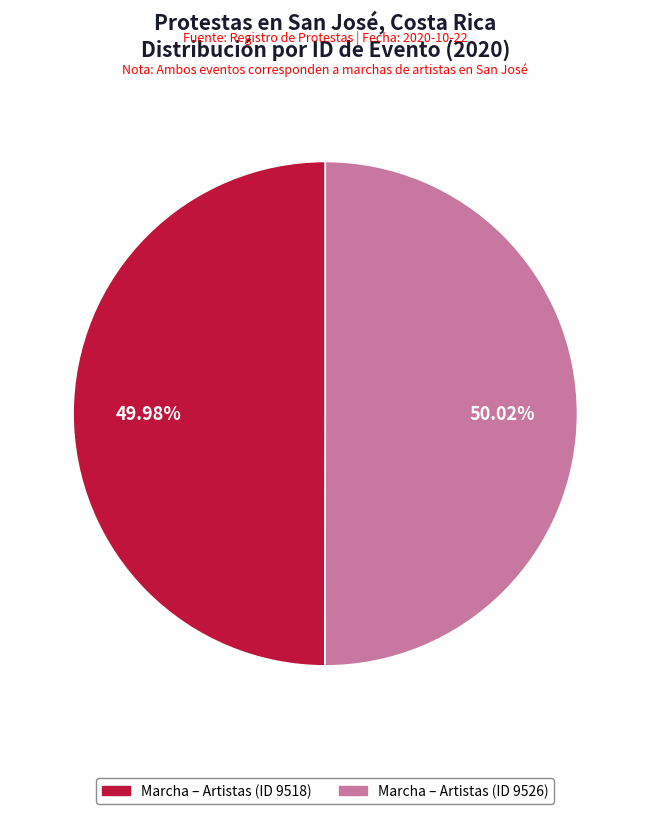

Is there any slice that represents more than half of the pie?

Yes